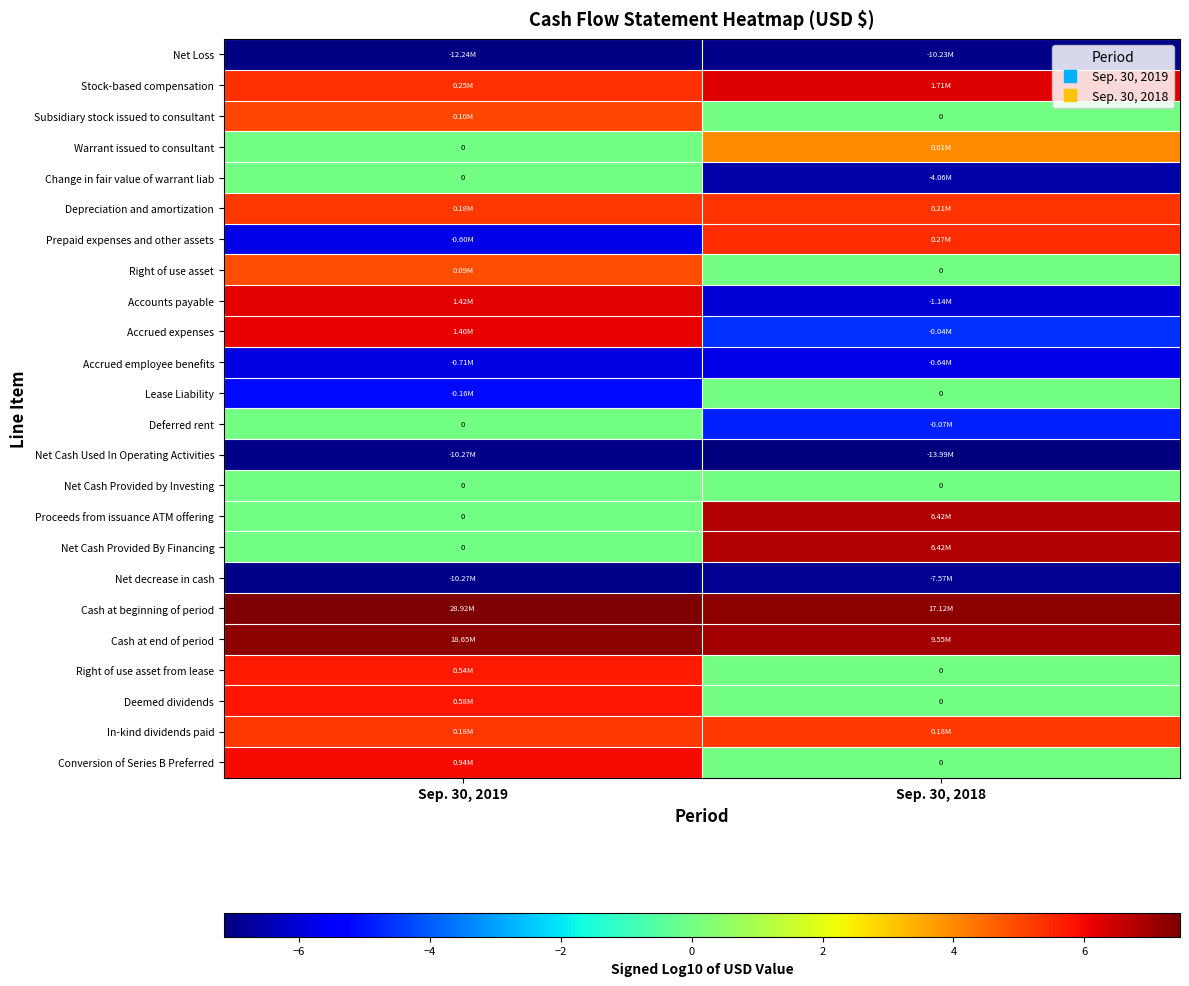

What is the difference between the Net Cash Used In Operating Activities values at Sep. 30, 2019 and Sep. 30, 2018?

0.1